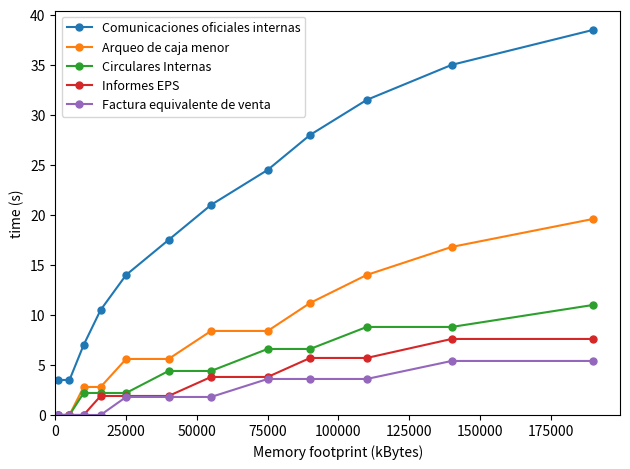

What is the value of the Comunicaciones oficiales internas point at the 10th from the left?

31.5